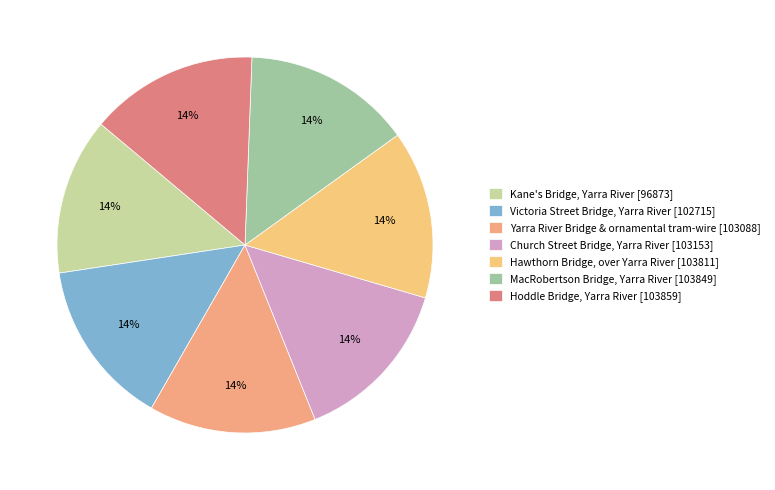

What is the largest slice in the pie chart?

Hoddle Bridge, Yarra River